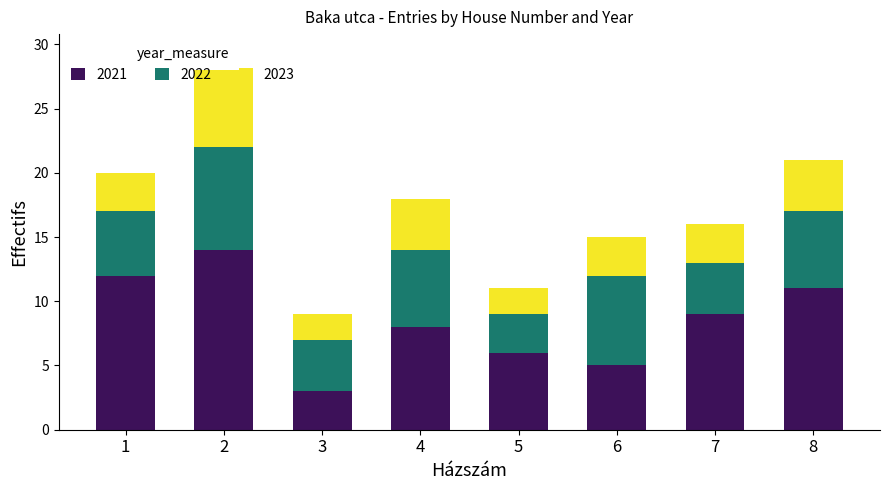

List the labels in order of 2021 value, largest first.

2, 1, 8, 7, 4, 5, 6, 3